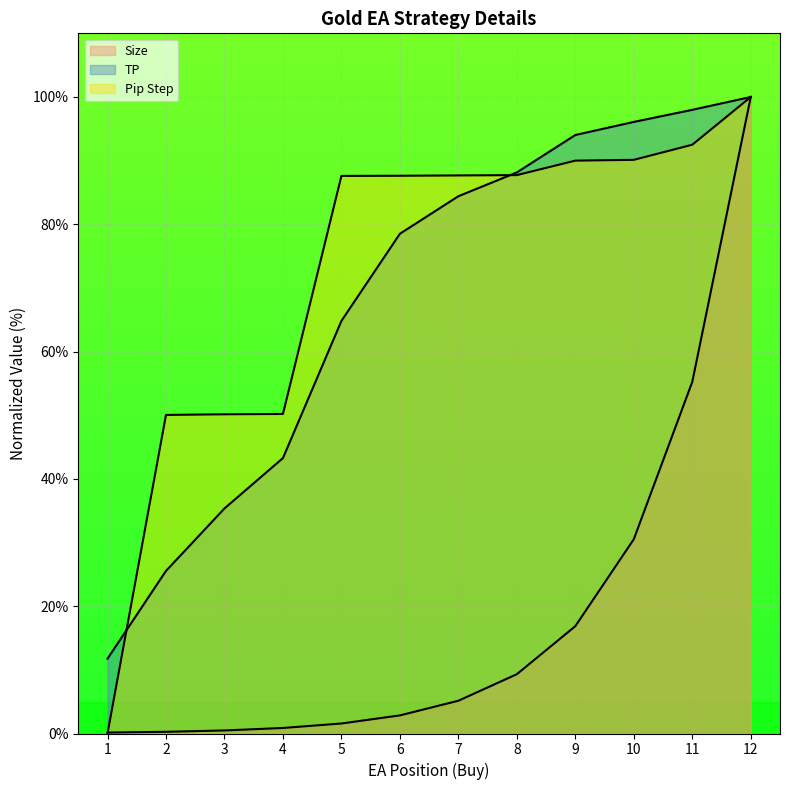

Where does the TP series first go above 84?

7